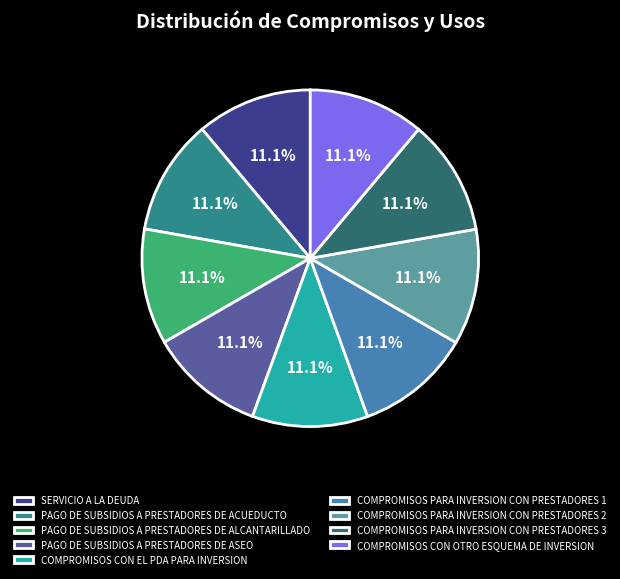

Count the number of slices in the pie.

9